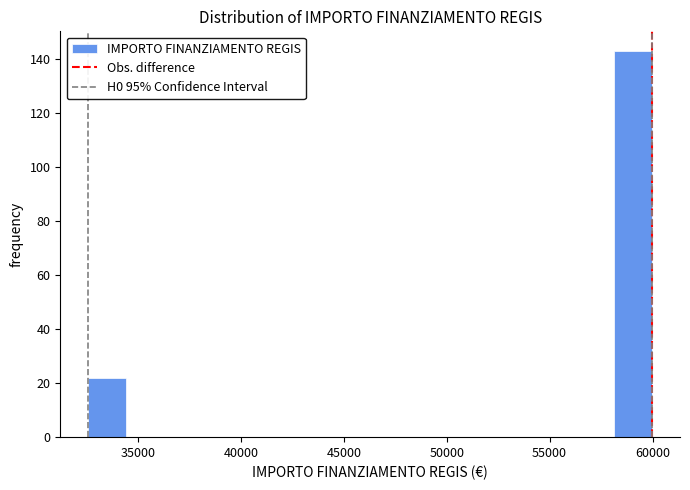

Around what value on the x-axis is the tallest bar? Give the approximate position of its centre, as read against the axis.

59000